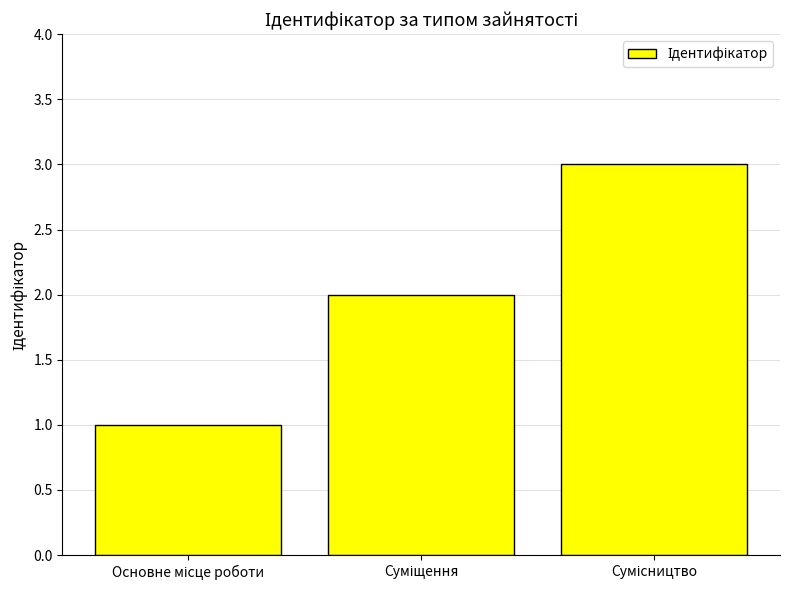

What is the sum of all values?

6